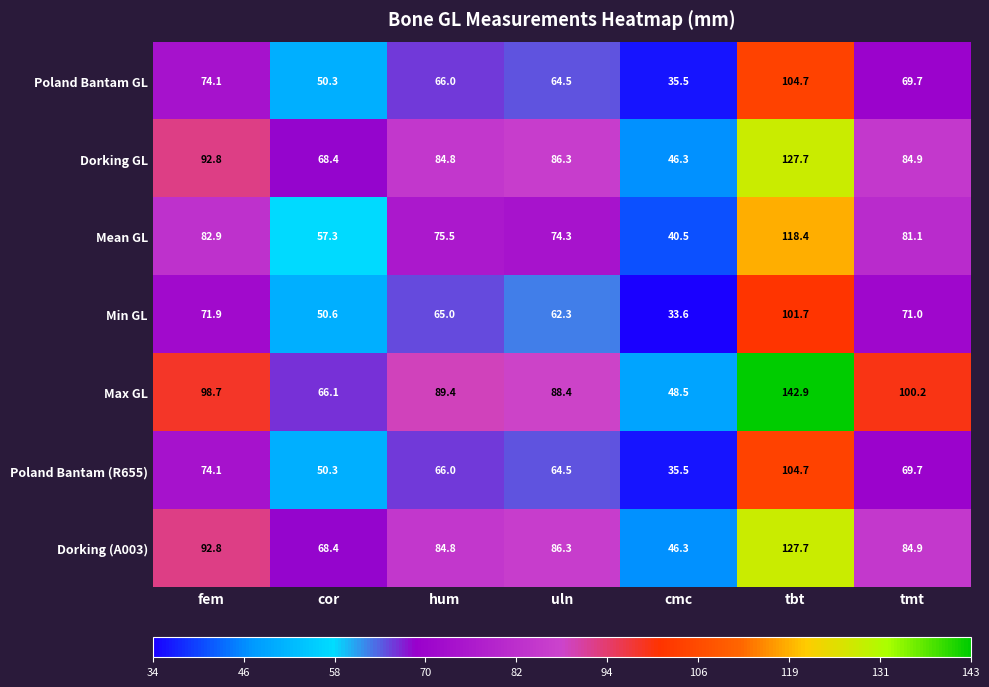

What is the total value across all series at hum?

531.5